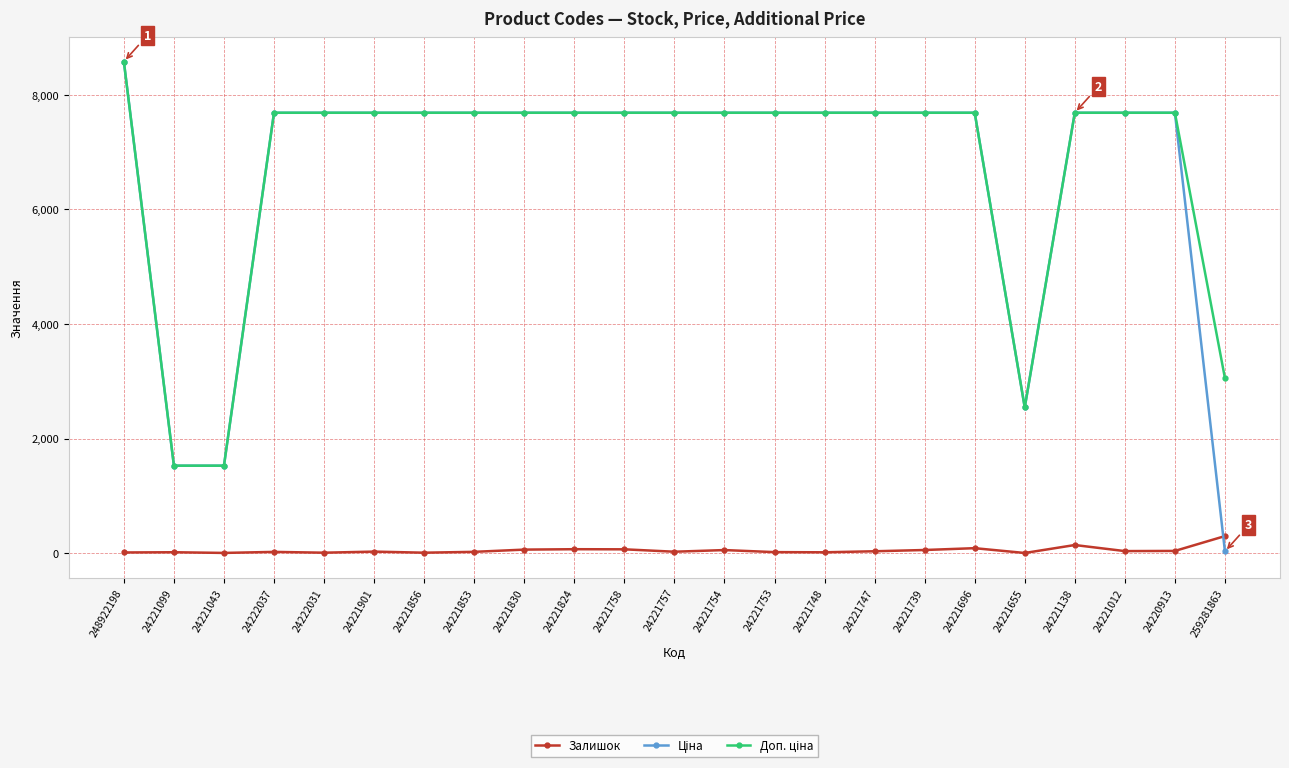

What is the value of the Залишок point at the 23rd from the left?

298.0